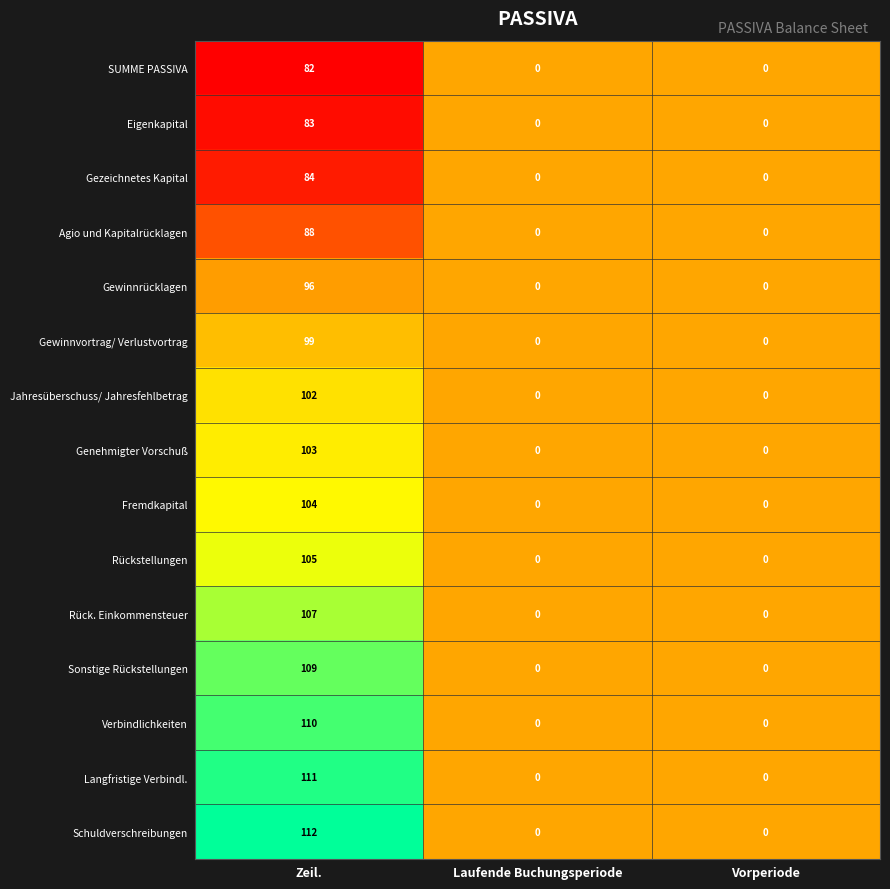

List the series in order of their peak value, highest first.

Schuldverschreibungen, Langfristige Verbindl., Verbindlichkeiten, Sonstige Rückstellungen, Rück. Einkommensteuer, Rückstellungen, Fremdkapital, Genehmigter Vorschuß, Jahresüberschuss/ Jahresfehlbetrag, Gewinnvortrag/ Verlustvortrag, Gewinnrücklagen, Agio und Kapitalrücklagen, Gezeichnetes Kapital, Eigenkapital, SUMME PASSIVA